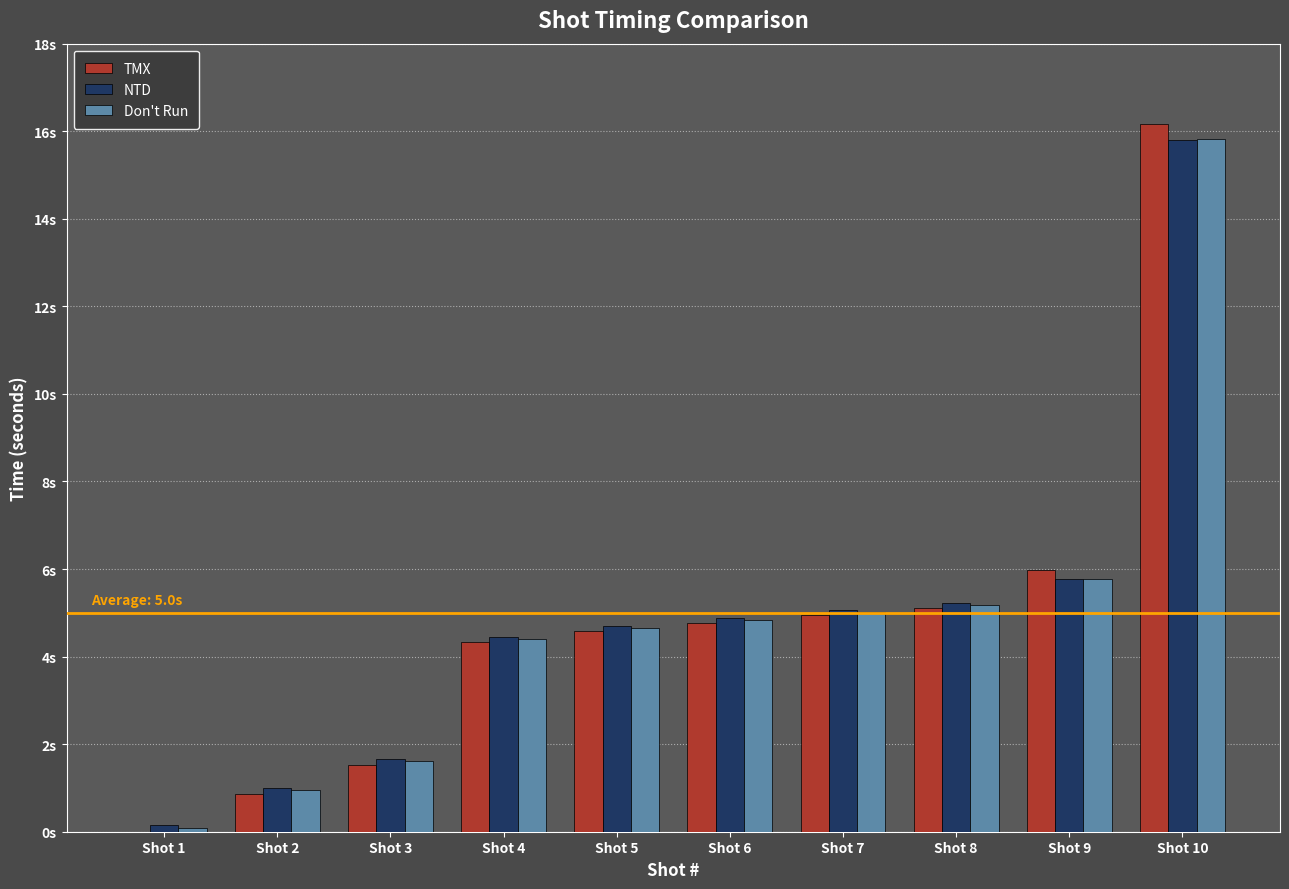

What are all the series names shown in the legend?

TMX, NTD, Don't Run